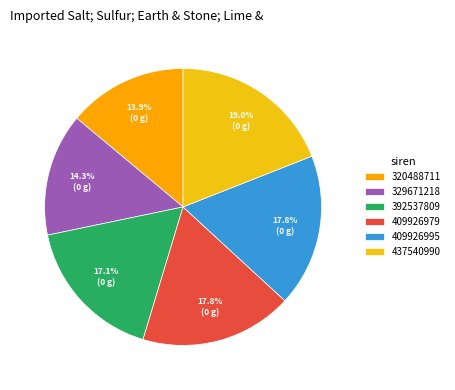

Which has a higher value, 409926979 or 392537809?

409926979